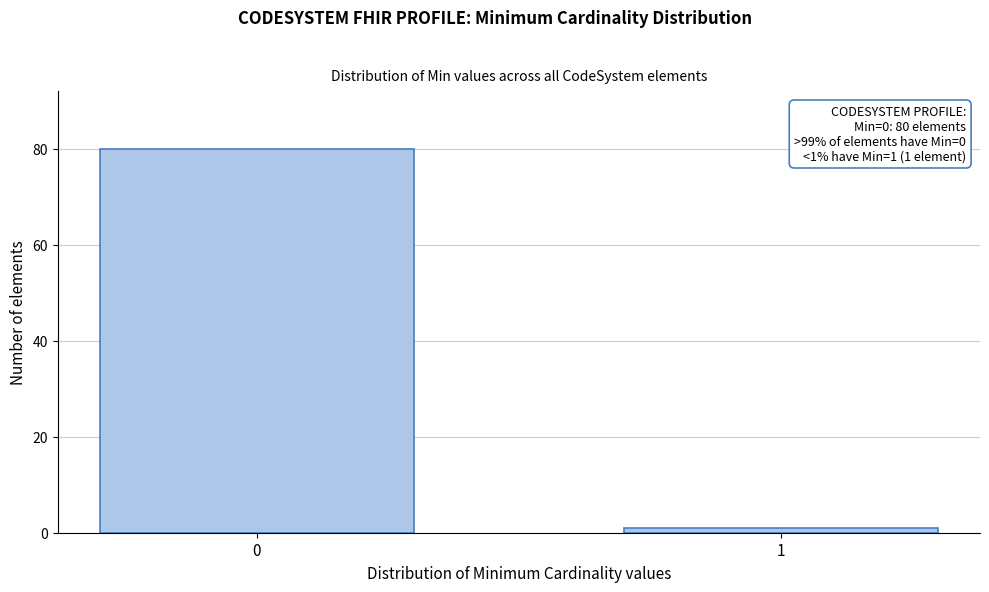

Reading left to right, what are all the values shown in this chart?

0=80	1=1